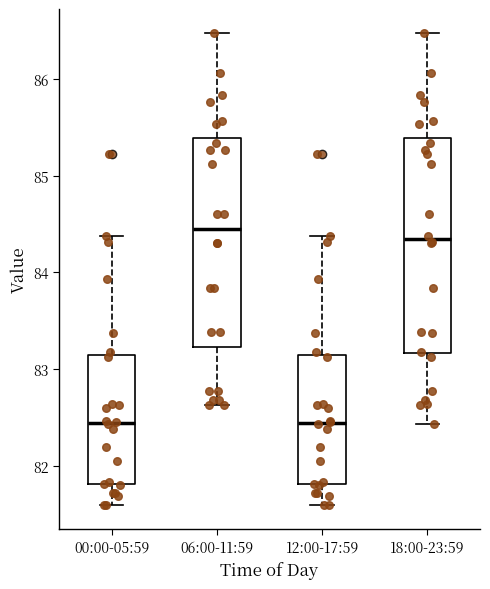

Reading left to right, transcribe this box plot: for each box, give where its median line is, the range the box spans, and where its two whiskers end, as read against the y-axis. The values are not printed on the chart, so give them approximately, as read against the axis.

00:00-05:59: median 82.4, box 81.8 to 83.1, whiskers 81.6 to 84.4
06:00-11:59: median 84.5, box 83.2 to 85.4, whiskers 82.6 to 86.5
12:00-17:59: median 82.4, box 81.8 to 83.1, whiskers 81.6 to 84.4
18:00-23:59: median 84.3, box 83.2 to 85.4, whiskers 82.4 to 86.5